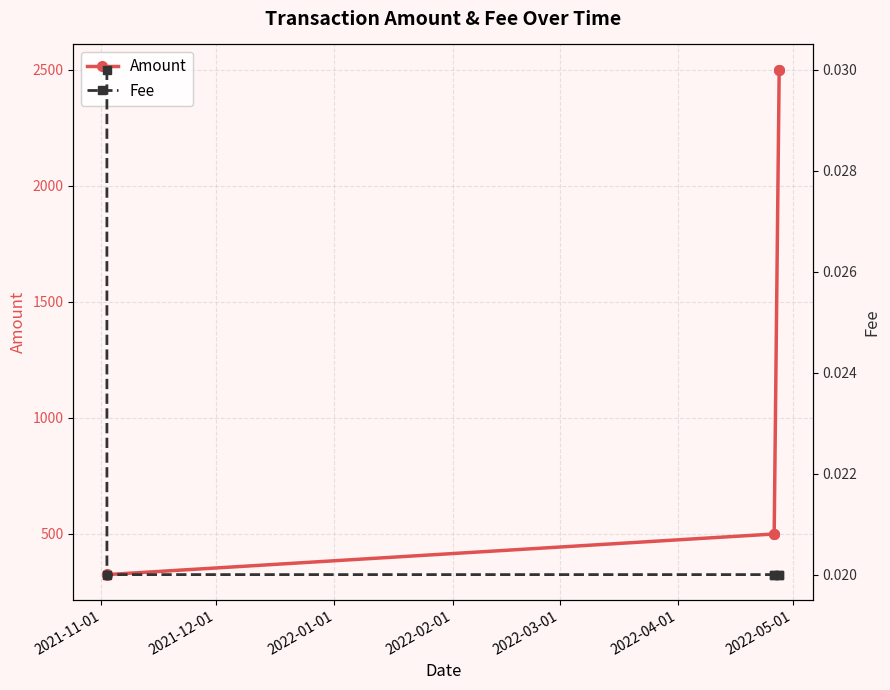

What is the maximum value for Amount?

2500.0